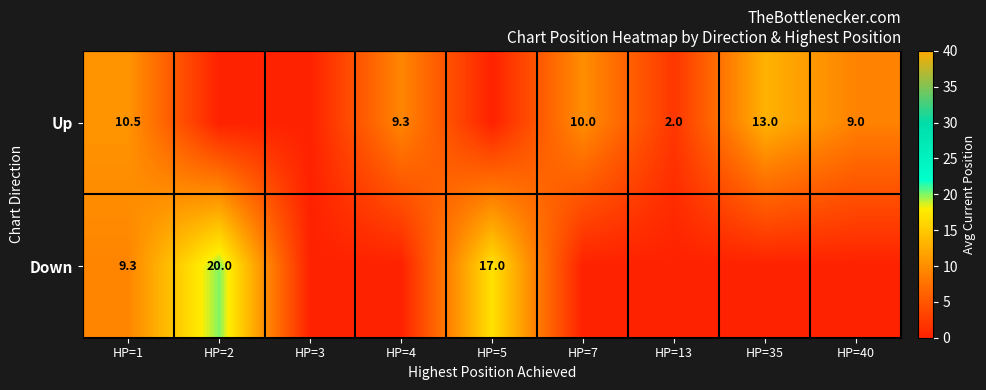

Between HP=2 and HP=13, which is larger?

HP=13